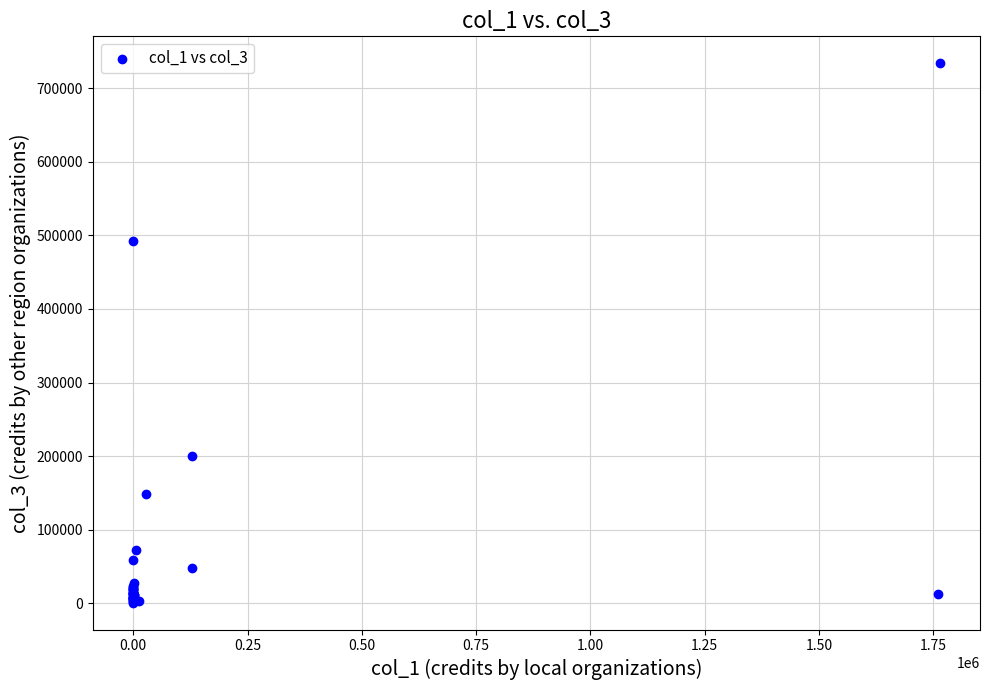

What Y value in the scatter plot is closest to 367365?

492657